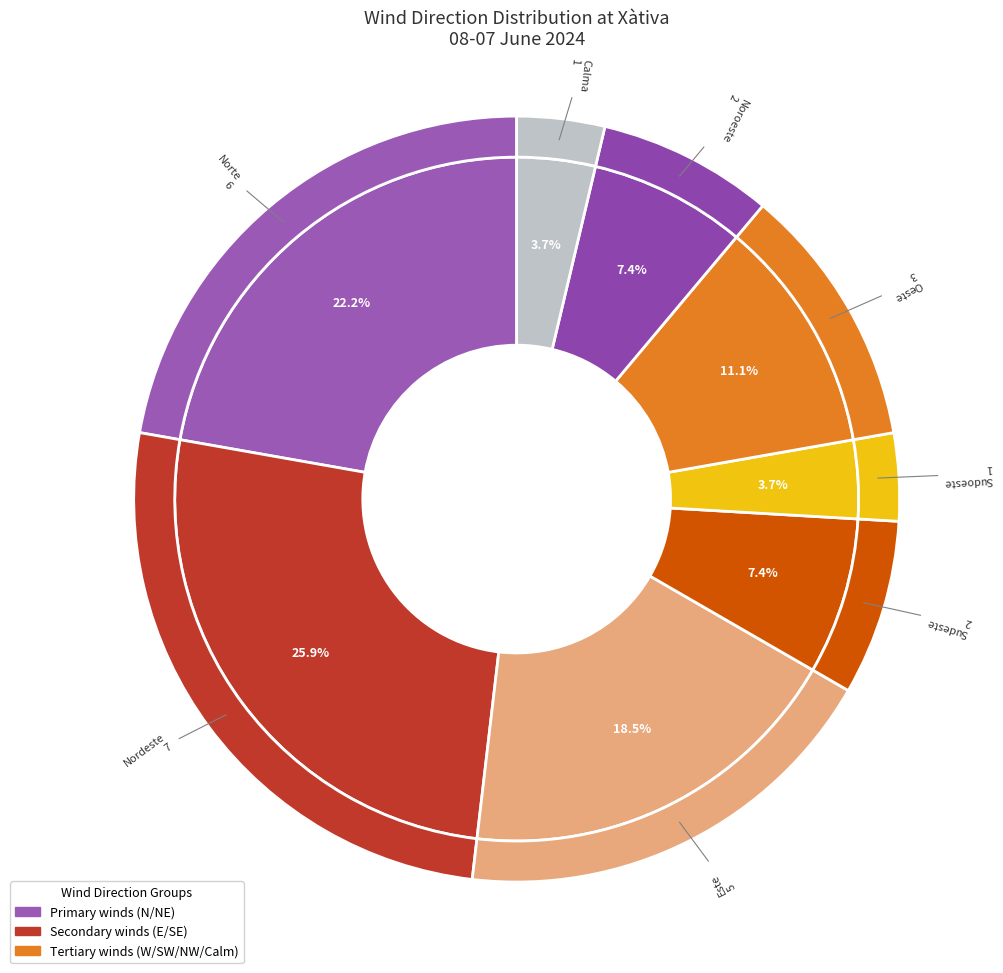

To the nearest percent, what is the difference between the Norte and Calma slice percentages?

19%